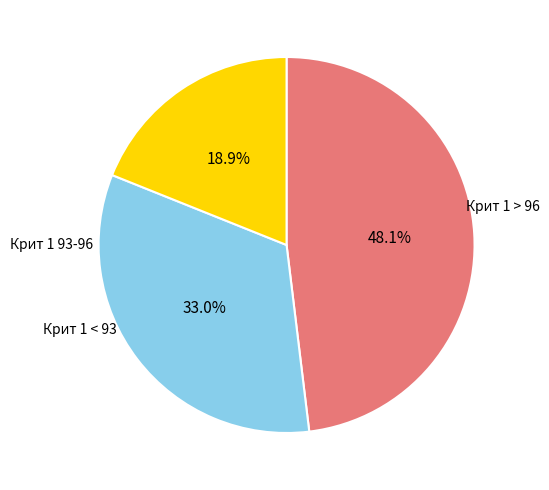

Does any single category account for the majority?

No